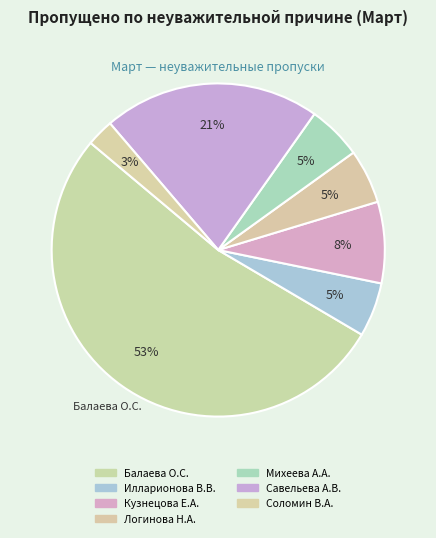

The Логинова Н.А. slice represents 5% of the pie. True or false?

True